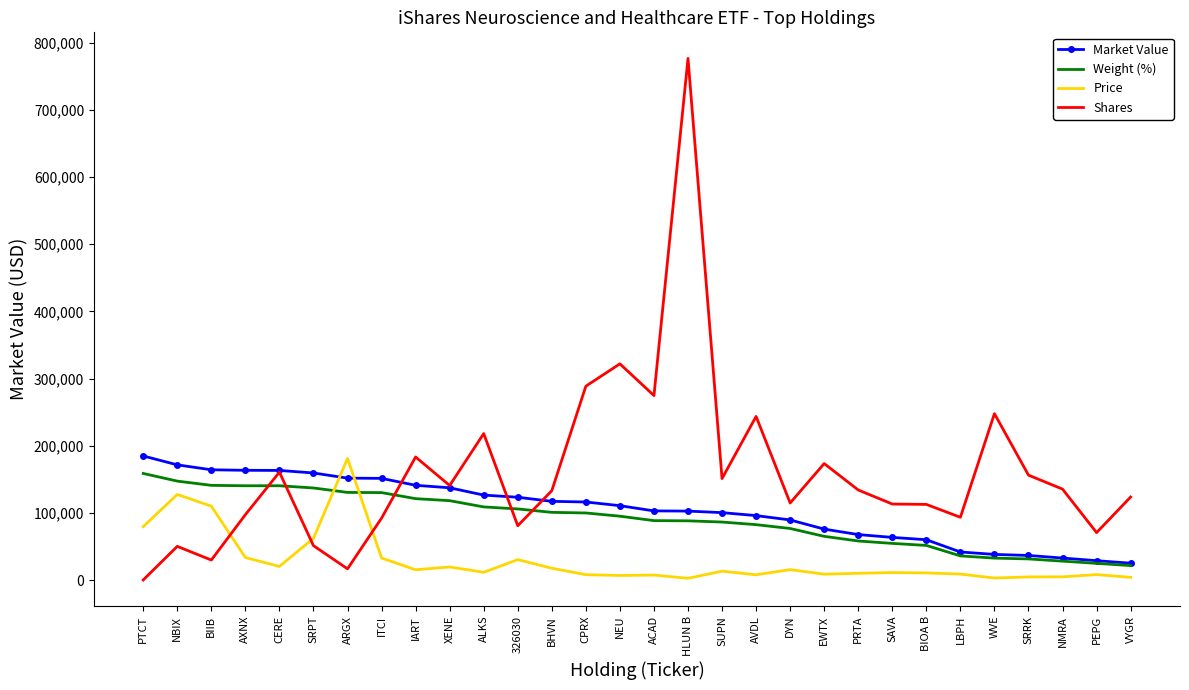

Where do Weight (%) and Shares first cross each other?

AXNX and CERE